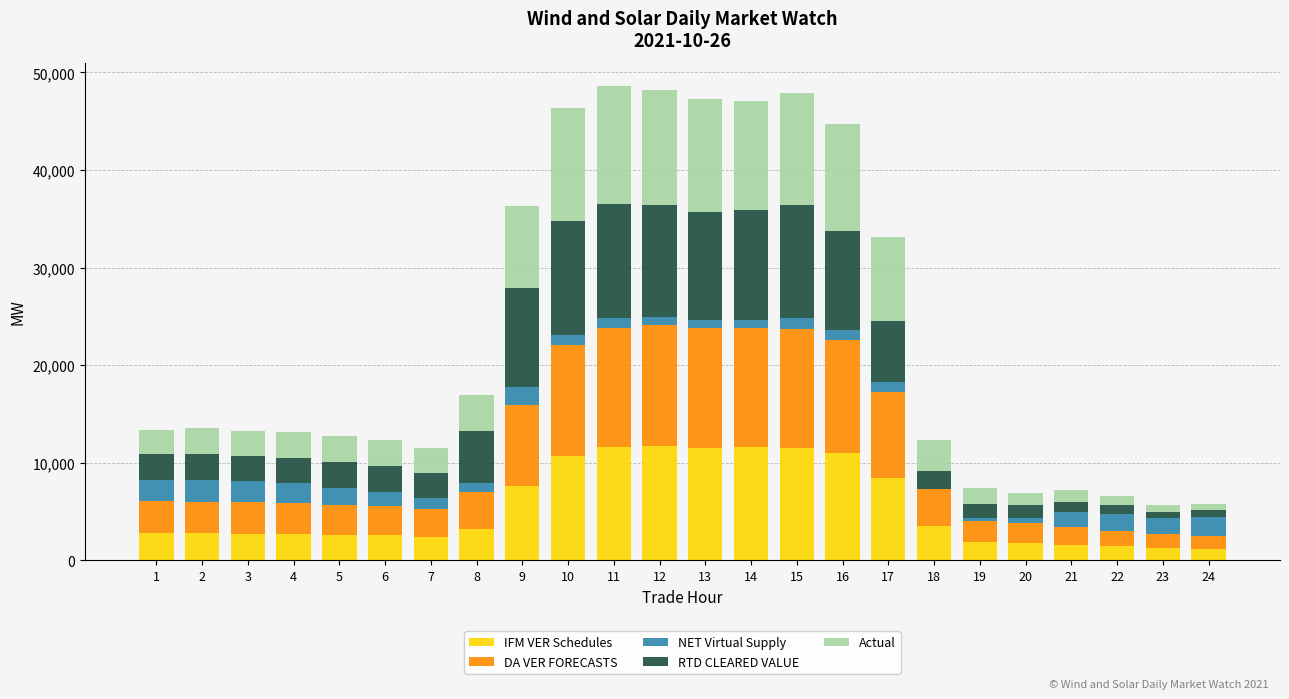

The value of IFM VER Schedules at 9 is 7635.8. True or false?

True